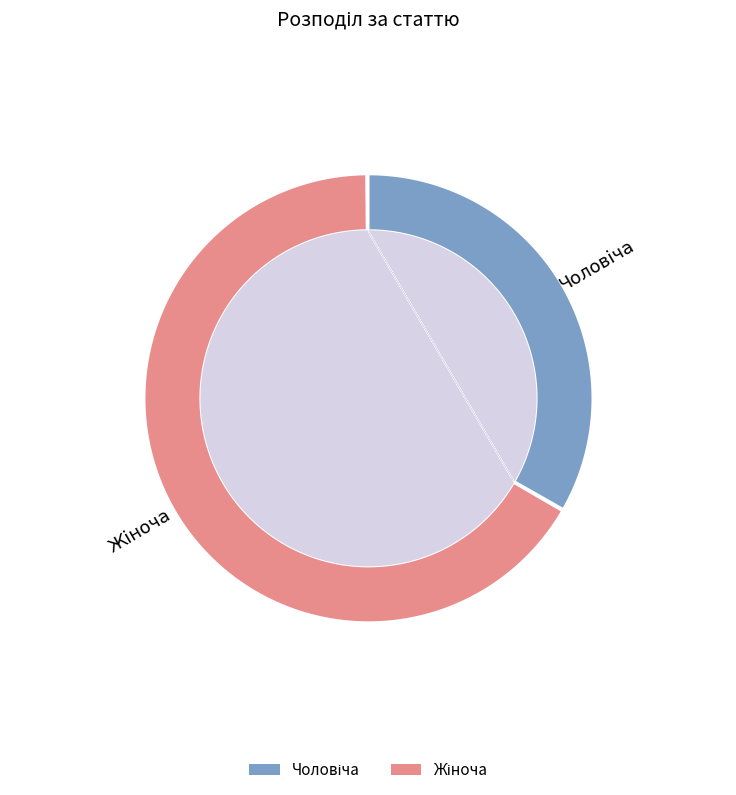

The Чоловіча slice represents 33% of the pie. True or false?

True